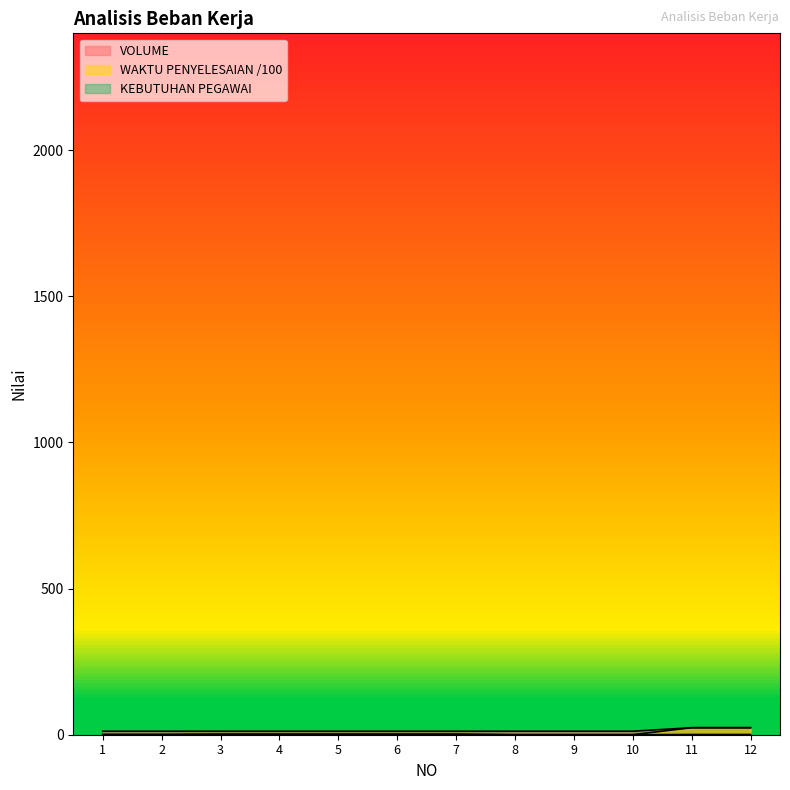

What is the sum of all WAKTU PENYELESAIAN (menit) values?

62.8